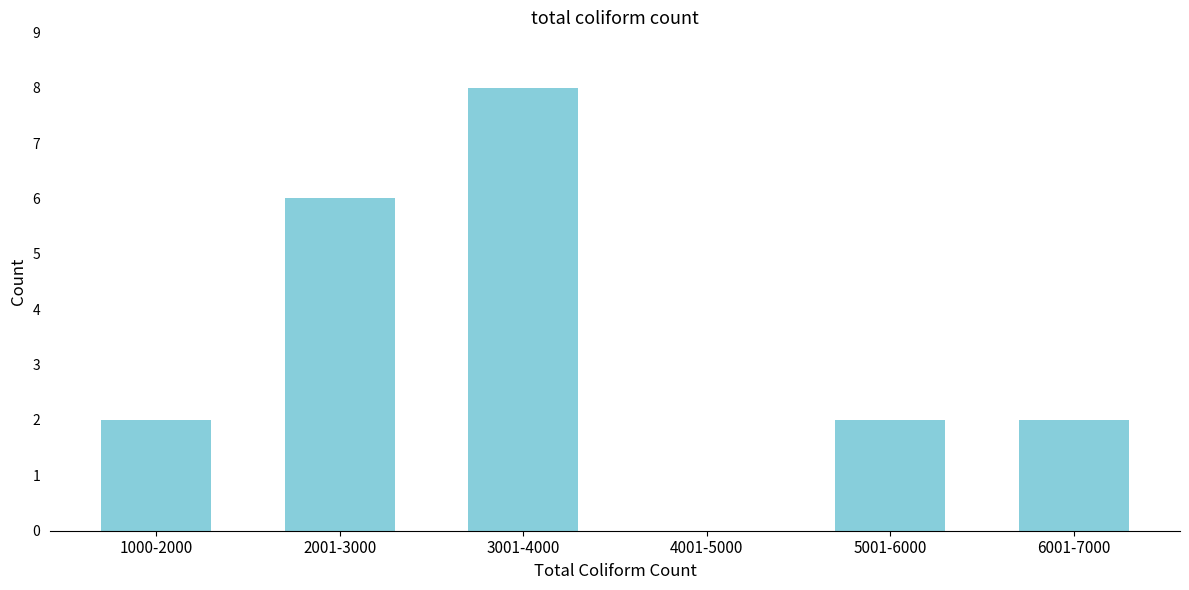

Reading left to right, transcribe all the data shown in this chart.

1000-2000=2	2001-3000=6	3001-4000=8	4001-5000=0	5001-6000=2	6001-7000=2